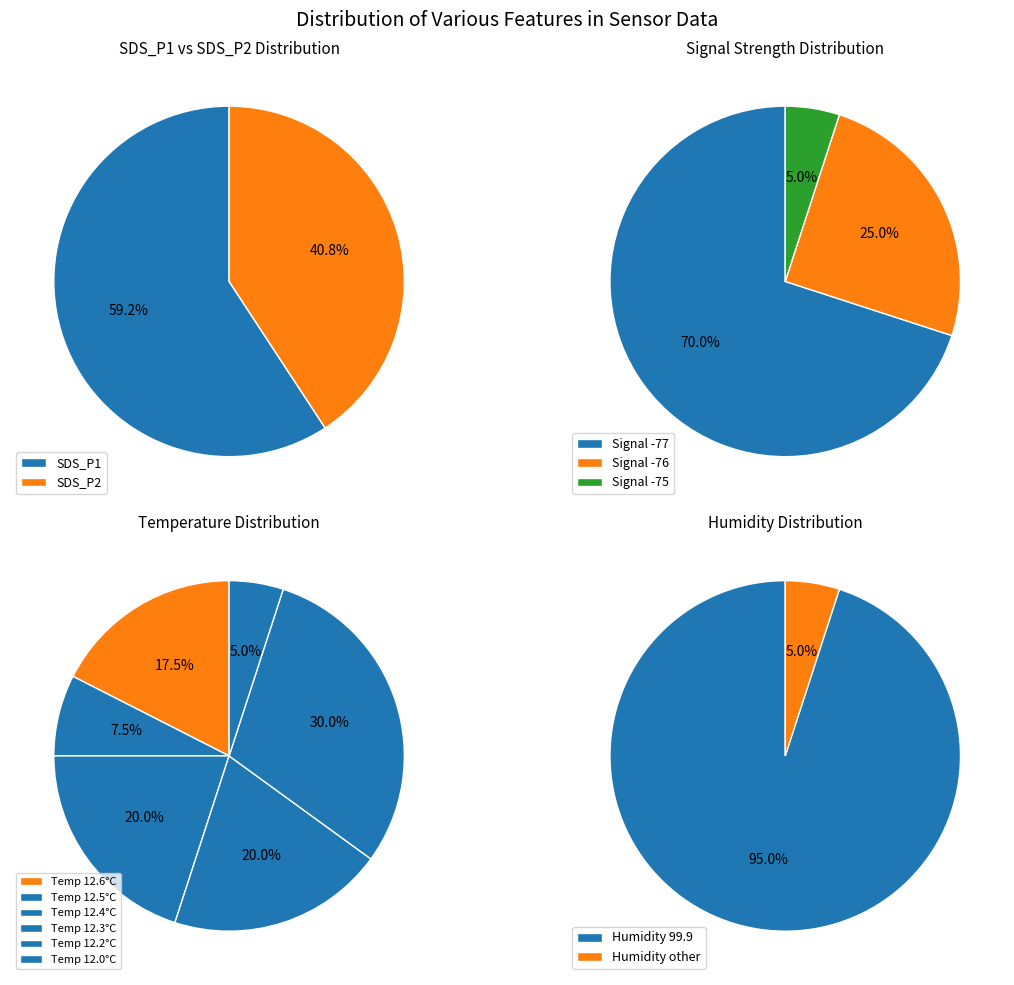

Is the sum of 32 and 17 greater than half?

No